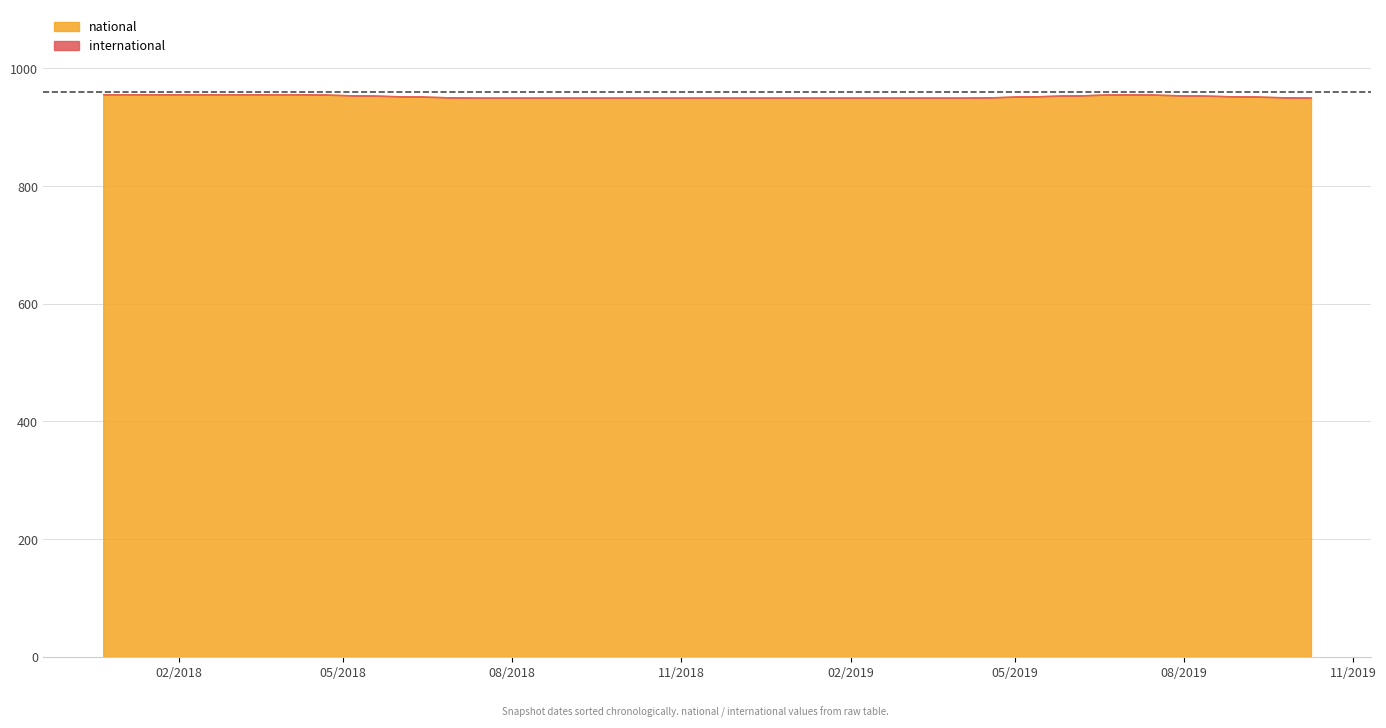

What is the sum of all national values?

7618